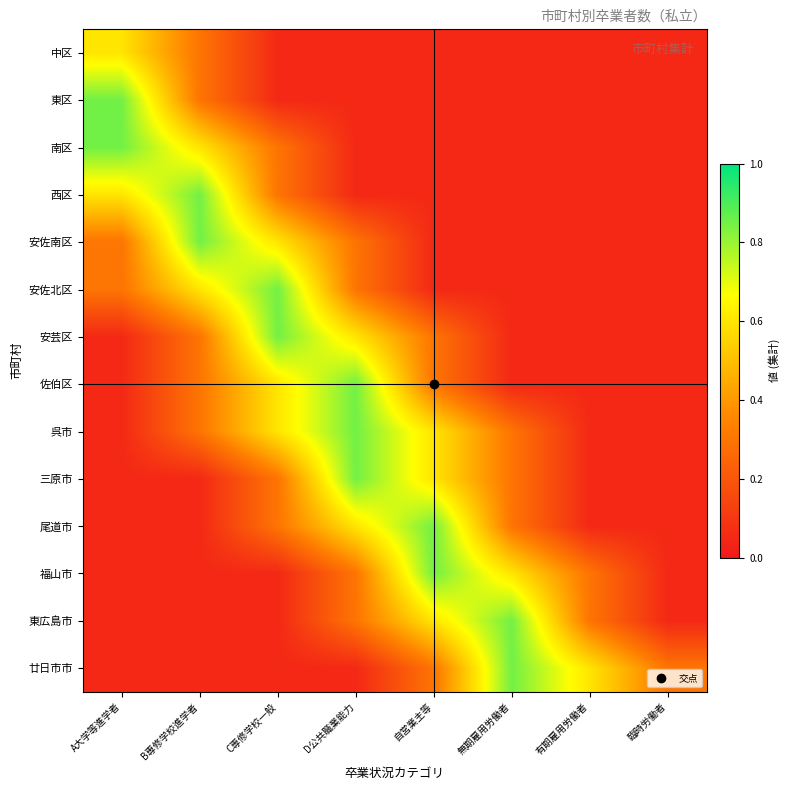

Reading right to left, what are all the values shown in this chart?

中区: 臨時労働者=0.1	有期雇用労働者=0.1	無期雇用労働者=0.1	自営業主等=0.1	D公共職業能力=0.1	C専修学校一般=0.1	B専修学校進学者=0.3	A大学等進学者=0.6
東区: 臨時労働者=0.1	有期雇用労働者=0.1	無期雇用労働者=0.1	自営業主等=0.1	D公共職業能力=0.1	C専修学校一般=0.1	B専修学校進学者=0.3	A大学等進学者=0.8
南区: 臨時労働者=0.1	有期雇用労働者=0.1	無期雇用労働者=0.1	自営業主等=0.1	D公共職業能力=0.1	C専修学校一般=0.3	B専修学校進学者=0.6	A大学等進学者=0.8
西区: 臨時労働者=0.1	有期雇用労働者=0.1	無期雇用労働者=0.1	自営業主等=0.1	D公共職業能力=0.1	C専修学校一般=0.3	B専修学校進学者=0.8	A大学等進学者=0.6
安佐南区: 臨時労働者=0.1	有期雇用労働者=0.1	無期雇用労働者=0.1	自営業主等=0.1	D公共職業能力=0.3	C専修学校一般=0.6	B専修学校進学者=0.8	A大学等進学者=0.3
安佐北区: 臨時労働者=0.1	有期雇用労働者=0.1	無期雇用労働者=0.1	自営業主等=0.1	D公共職業能力=0.3	C専修学校一般=0.8	B専修学校進学者=0.6	A大学等進学者=0.3
安芸区: 臨時労働者=0.1	有期雇用労働者=0.1	無期雇用労働者=0.1	自営業主等=0.3	D公共職業能力=0.6	C専修学校一般=0.8	B専修学校進学者=0.3	A大学等進学者=0.1
佐伯区: 臨時労働者=0.1	有期雇用労働者=0.1	無期雇用労働者=0.1	自営業主等=0.3	D公共職業能力=0.8	C専修学校一般=0.6	B専修学校進学者=0.3	A大学等進学者=0.1
呉市: 臨時労働者=0.1	有期雇用労働者=0.1	無期雇用労働者=0.3	自営業主等=0.6	D公共職業能力=0.8	C専修学校一般=0.6	B専修学校進学者=0.3	A大学等進学者=0.1
三原市: 臨時労働者=0.1	有期雇用労働者=0.1	無期雇用労働者=0.3	自営業主等=0.6	D公共職業能力=0.8	C専修学校一般=0.3	B専修学校進学者=0.1	A大学等進学者=0.1
尾道市: 臨時労働者=0.1	有期雇用労働者=0.1	無期雇用労働者=0.3	自営業主等=0.8	D公共職業能力=0.6	C専修学校一般=0.3	B専修学校進学者=0.1	A大学等進学者=0.1
福山市: 臨時労働者=0.1	有期雇用労働者=0.3	無期雇用労働者=0.6	自営業主等=0.8	D公共職業能力=0.3	C専修学校一般=0.1	B専修学校進学者=0.1	A大学等進学者=0.1
東広島市: 臨時労働者=0.1	有期雇用労働者=0.3	無期雇用労働者=0.8	自営業主等=0.6	D公共職業能力=0.3	C専修学校一般=0.1	B専修学校進学者=0.1	A大学等進学者=0.1
廿日市市: 臨時労働者=0.3	有期雇用労働者=0.6	無期雇用労働者=0.8	自営業主等=0.3	D公共職業能力=0.1	C専修学校一般=0.1	B専修学校進学者=0.1	A大学等進学者=0.1